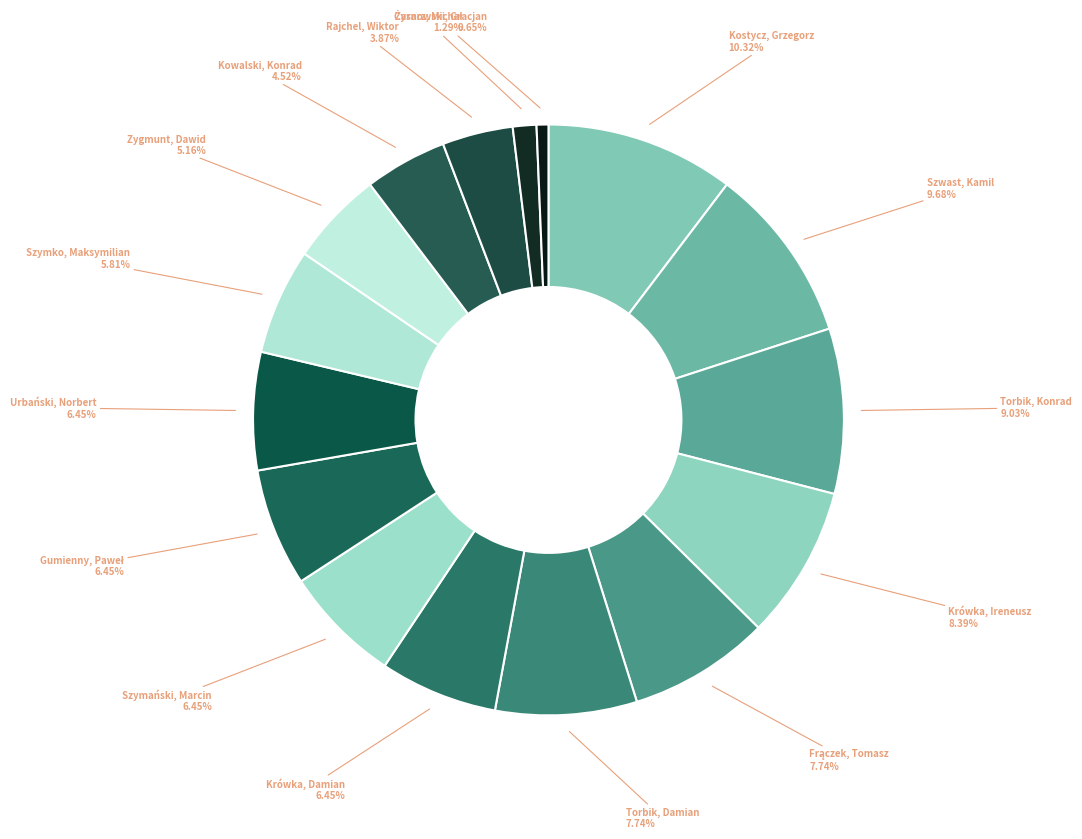

The Krówka, Damian slice represents 6% of the pie. True or false?

True